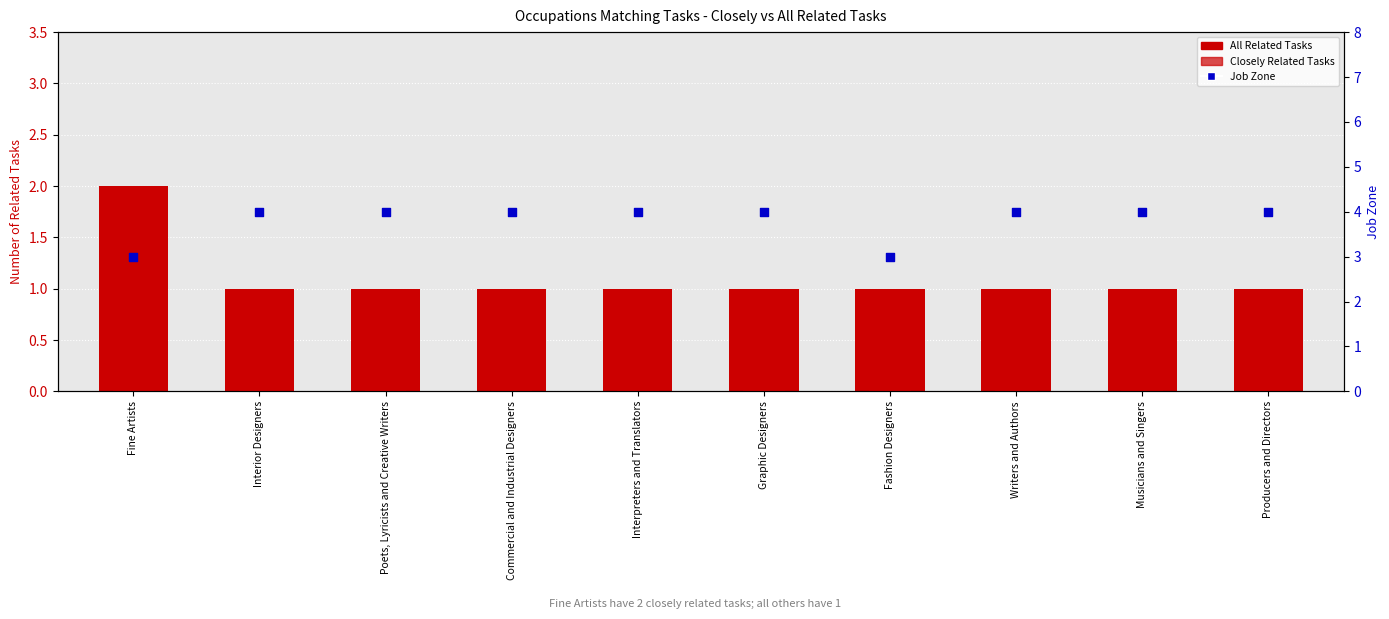

At which category is the sum across all series the highest?

Fine Artists